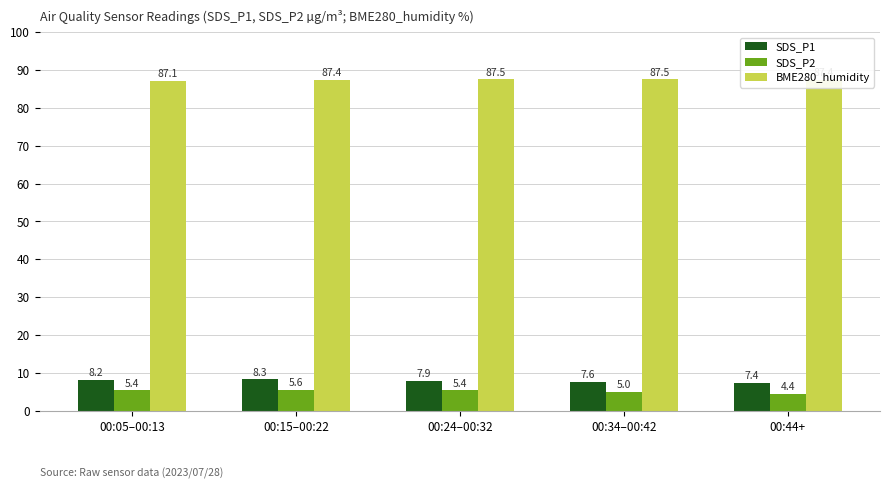

Which series has the largest range (max minus min)?

SDS_P2